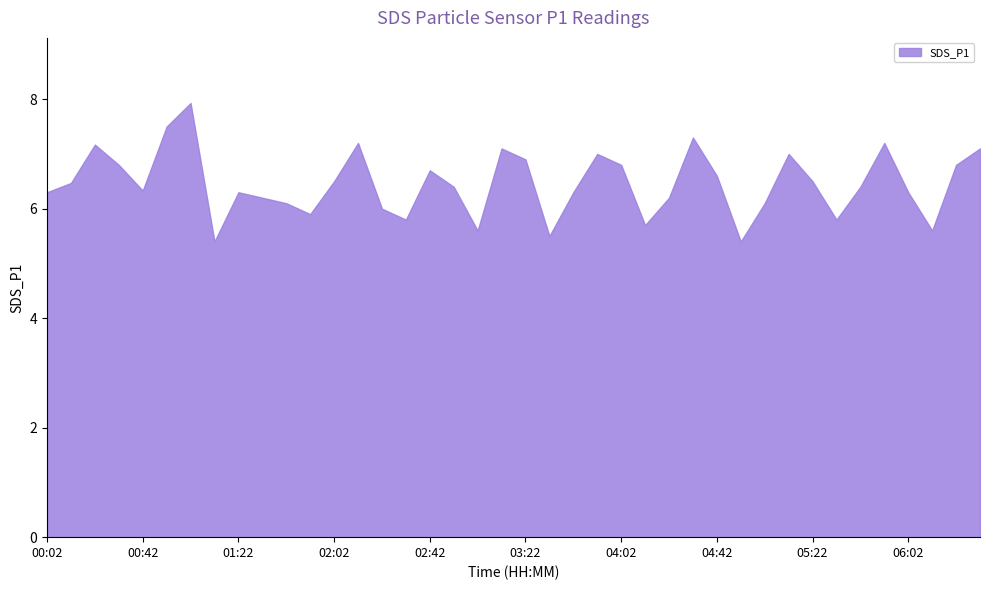

List the labels in order of value, smallest first.

01:12, 04:52, 03:32, 03:02, 06:12, 04:12, 02:32, 05:32, 01:52, 02:22, 01:42, 05:02, 01:32, 04:22, 00:02, 01:22, 03:42, 06:02, 00:42, 02:52, 05:42, 00:12, 02:02, 05:22, 04:42, 02:42, 00:32, 04:02, 06:22, 03:22, 03:52, 05:12, 03:12, 06:32, 00:22, 02:12, 05:52, 04:32, 00:52, 01:02